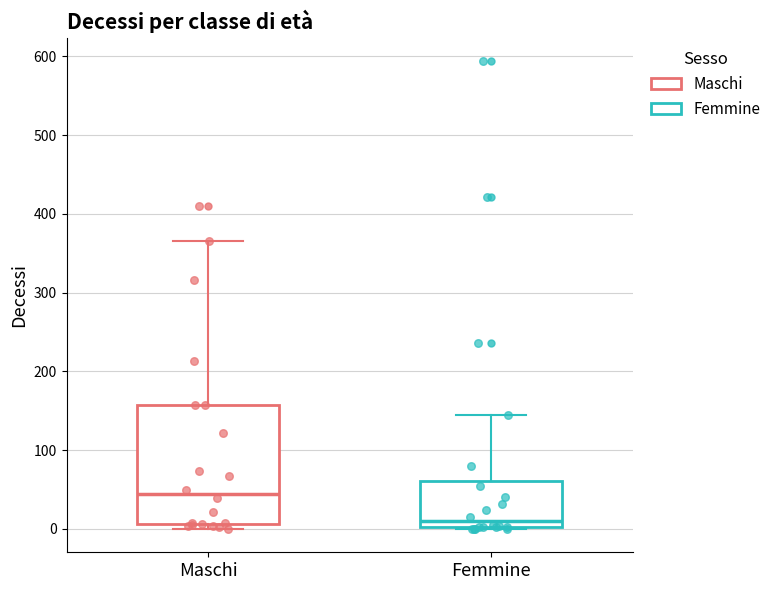

Which box has the highest median line?

Maschi